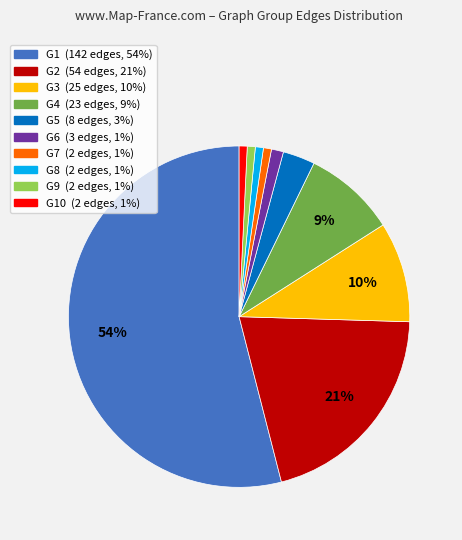

To the nearest percent, what is the average slice percentage?

10%